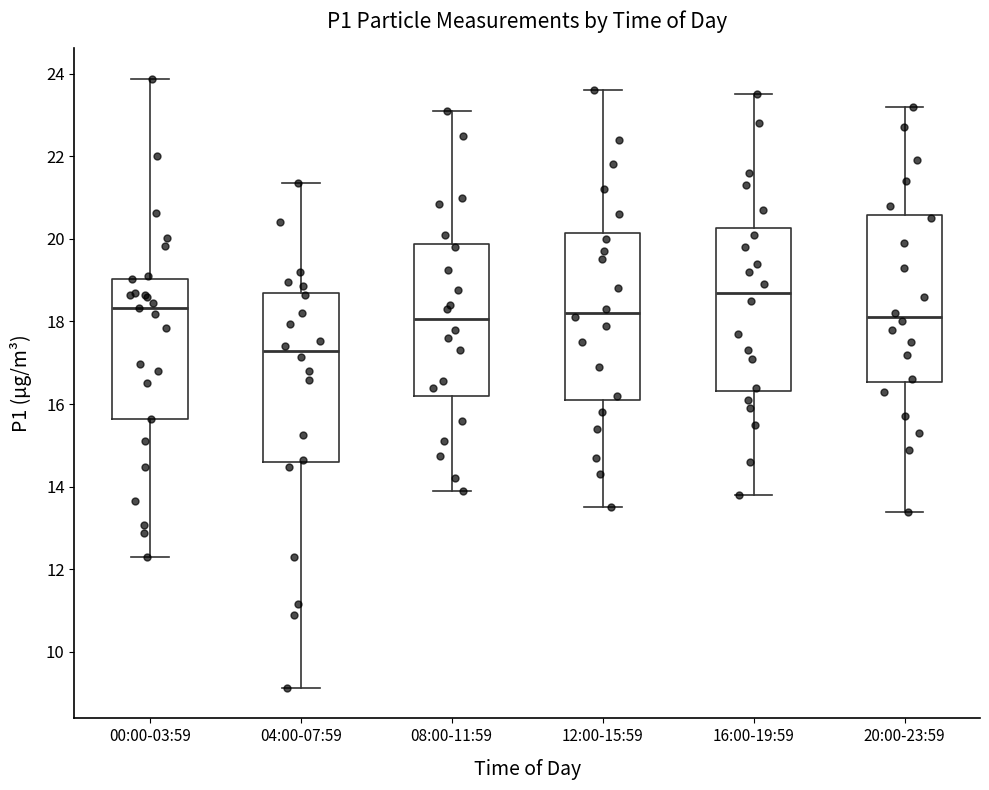

Which box's median line is the highest?

16:00-19:59